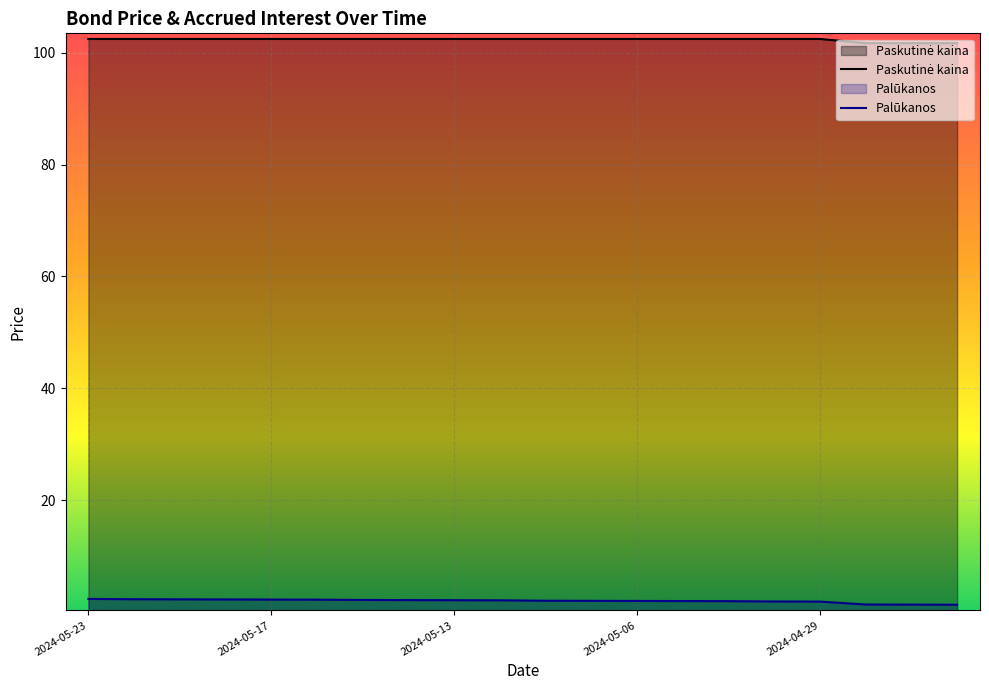

List the labels in order of Paskutinė kaina value, largest first.

2024-05-23, 2024-05-22, 2024-05-21, 2024-05-20, 2024-05-17, 2024-05-16, 2024-05-15, 2024-05-14, 2024-05-13, 2024-05-10, 2024-05-08, 2024-05-07, 2024-05-06, 2024-05-03, 2024-05-02, 2024-04-30, 2024-04-29, 2024-04-03, 2024-04-02, 2024-03-28